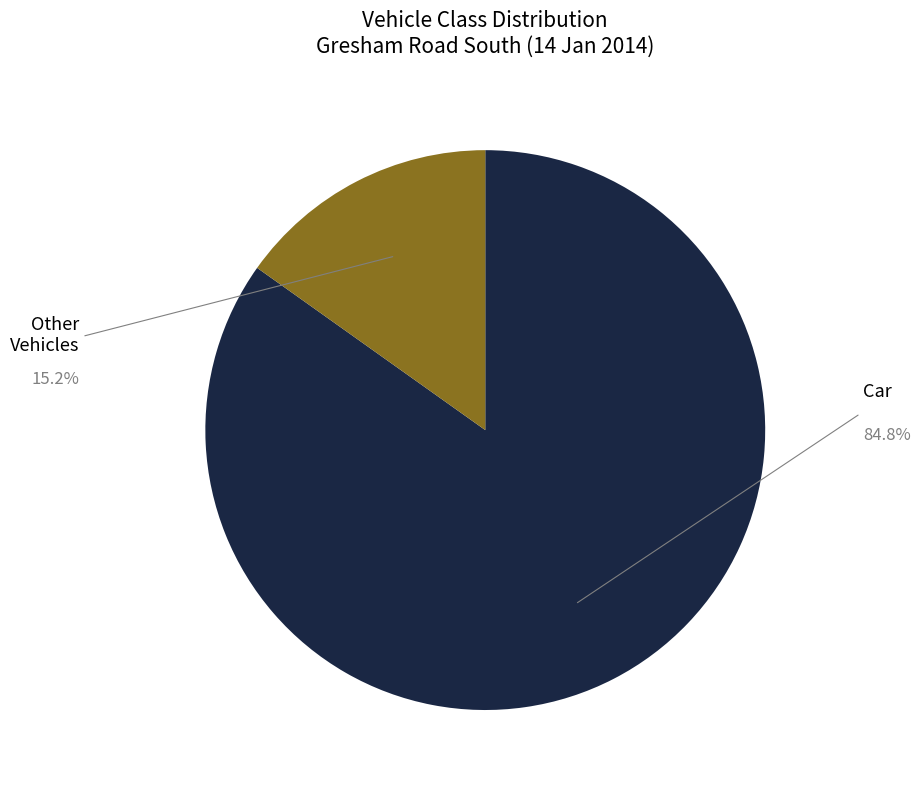

Is there any slice that represents more than half of the pie?

Yes